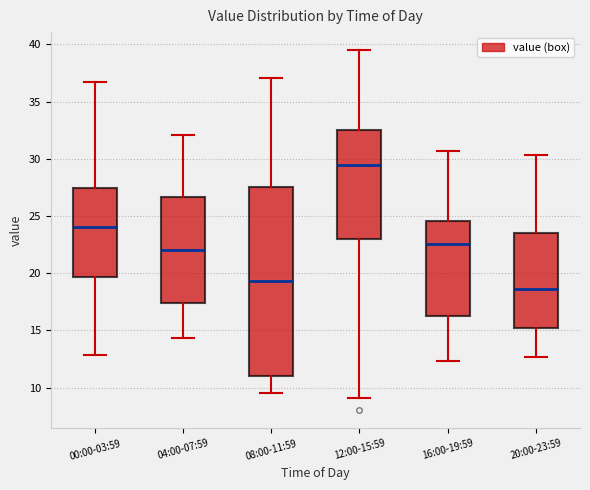

Comparing the boxes themselves (not the whiskers), which one is the tallest?

08:00-11:59